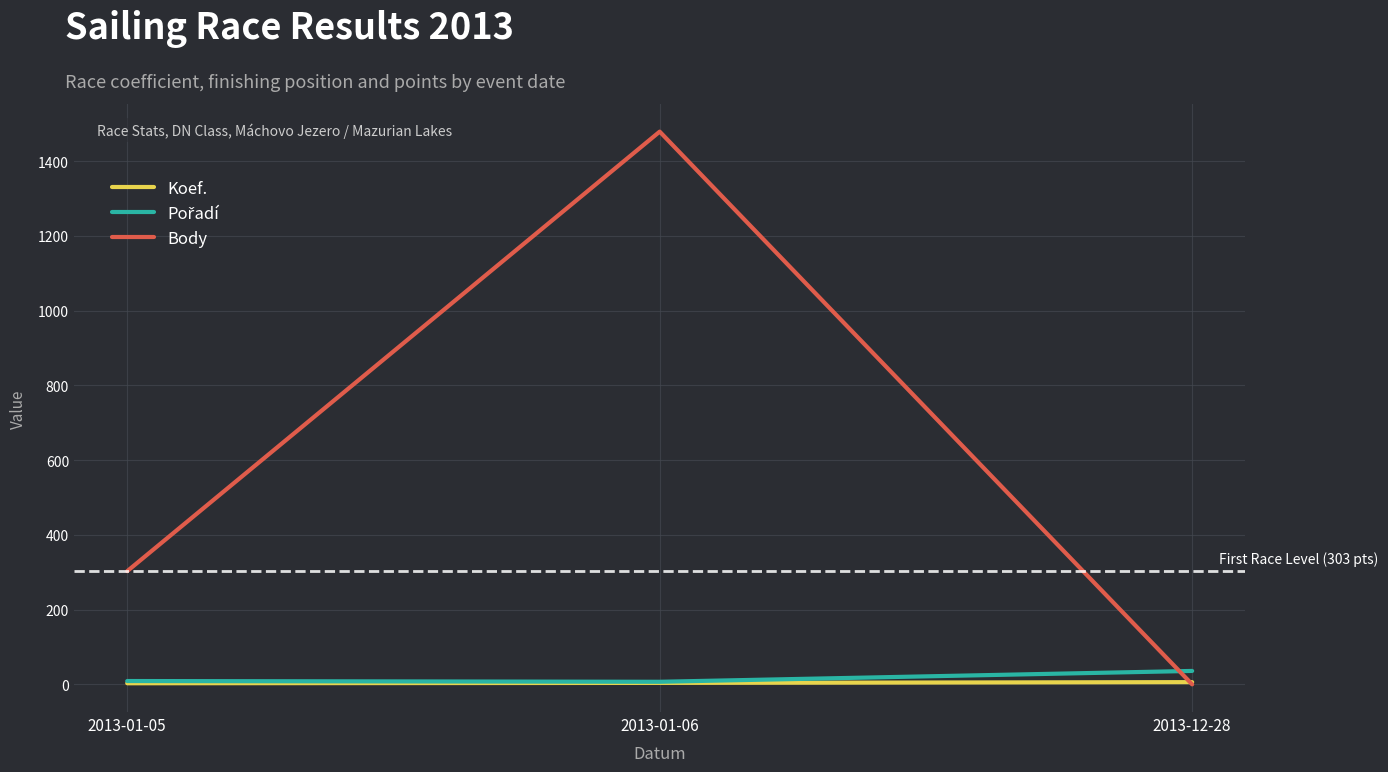

Which series has the widest spread of values?

Body